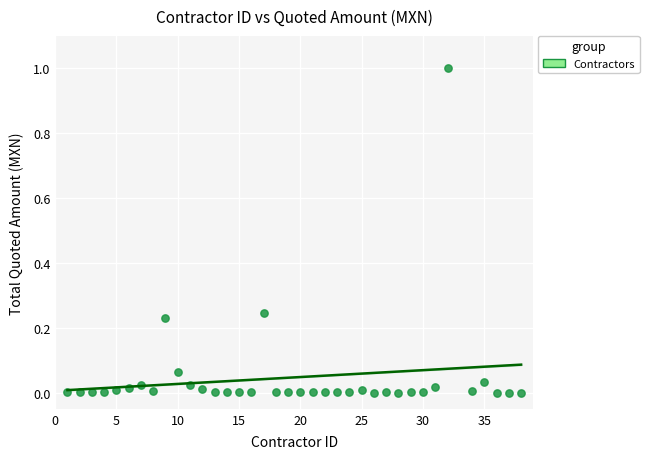

What is the range of X values (max minus min)?

37.0